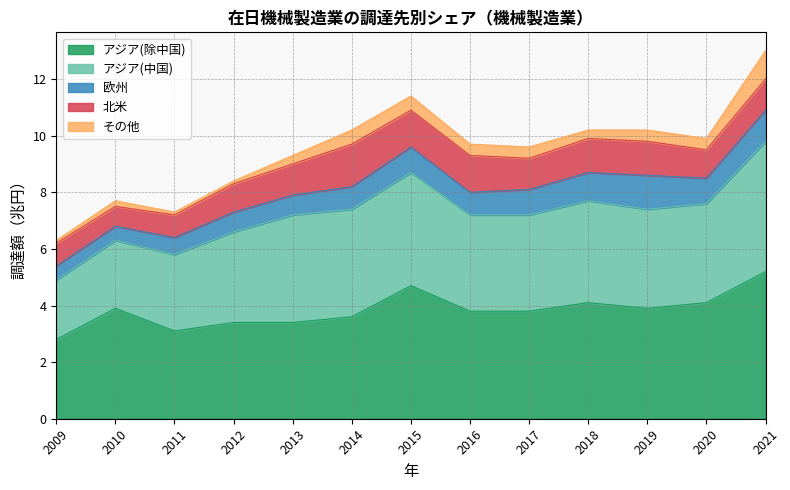

True or false: アジア(除中国) and アジア(中国) cross at least once.

True